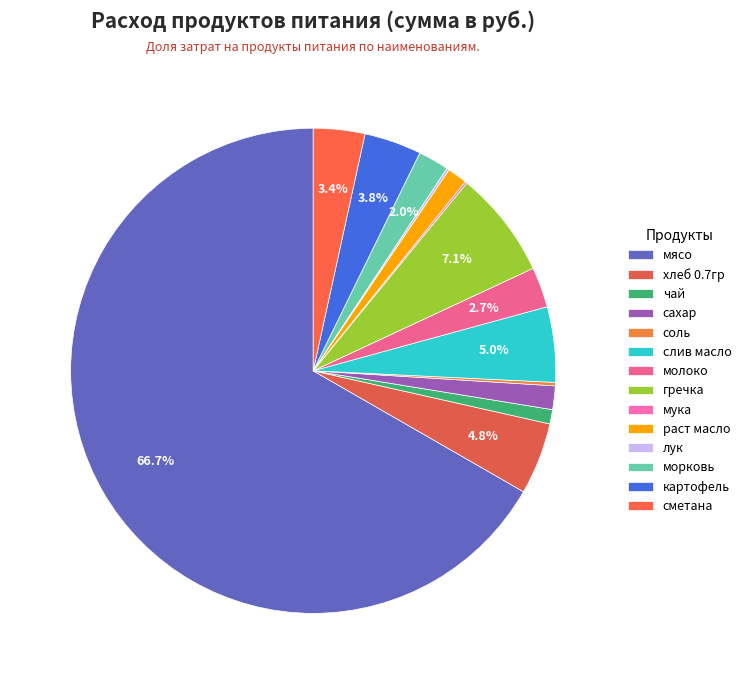

What is the ratio of the value at гречка to the value at хлеб 0.7гр?

1.5